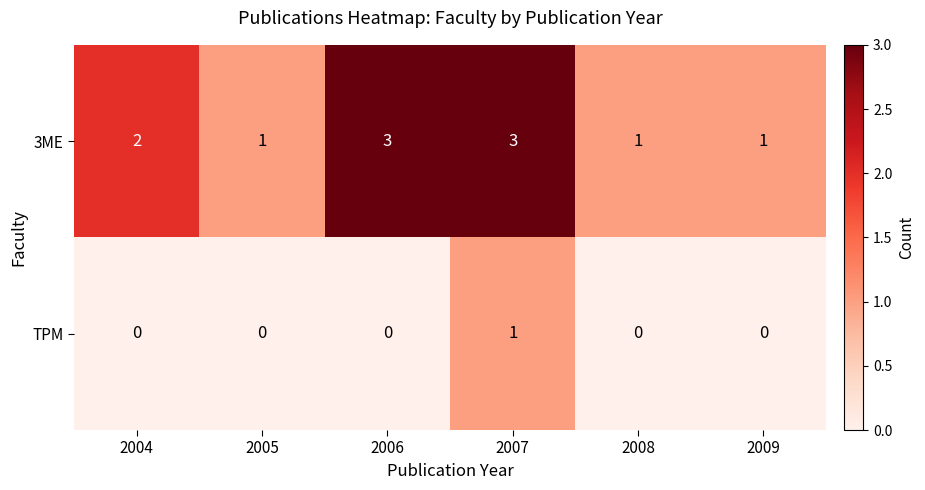

How many series are shown in this chart?

2